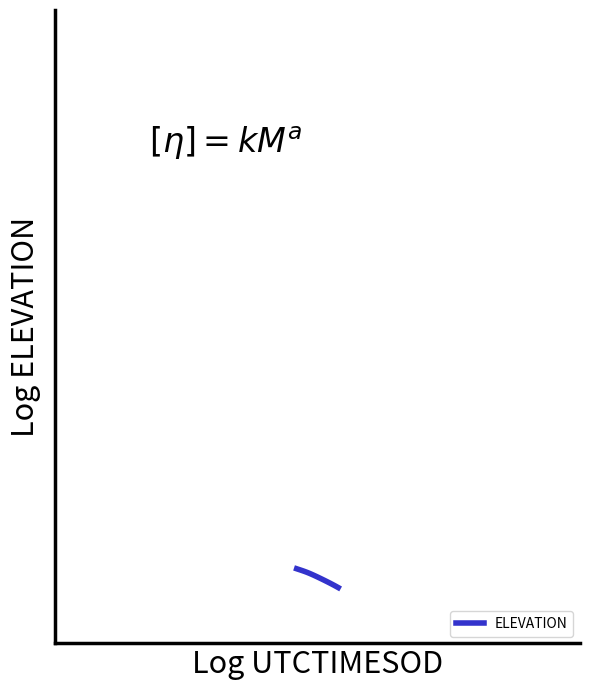

Is this an area chart (filled region under the line)?

No